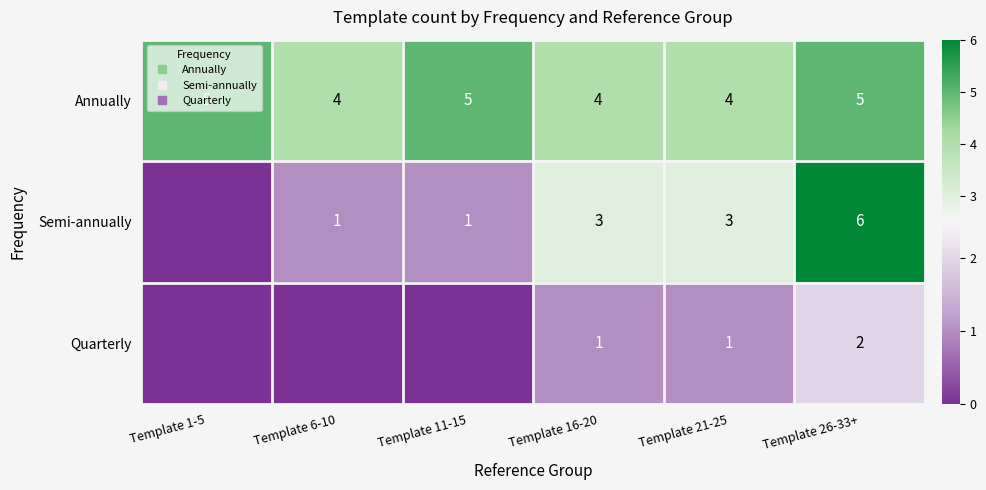

Where is Annually nearest to the value 4?

Template 6-10